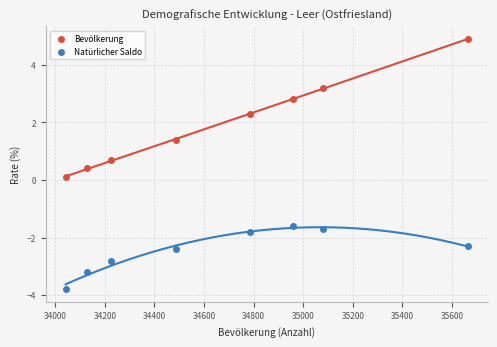

Across all data points, what is the range of Y values (max minus min)?

8.7